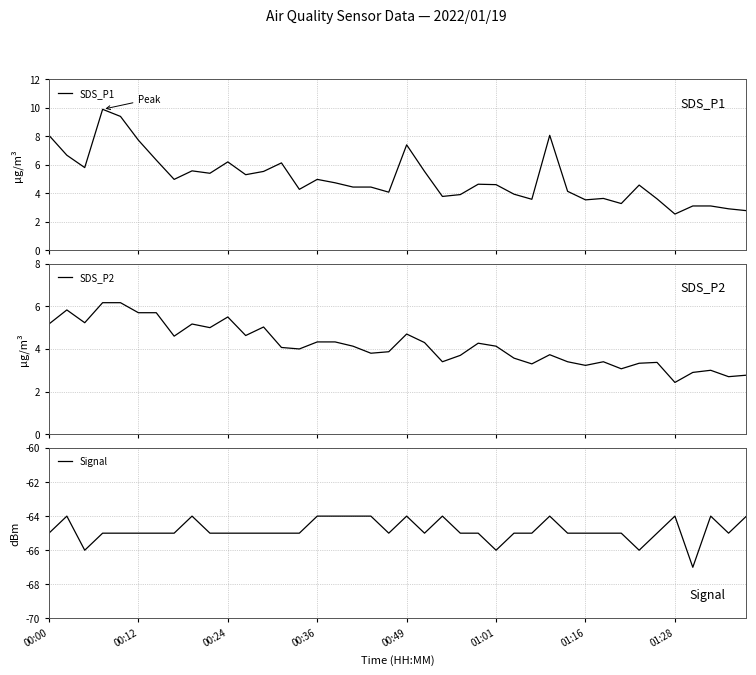

Where is Signal nearest to the value -65?

00:00